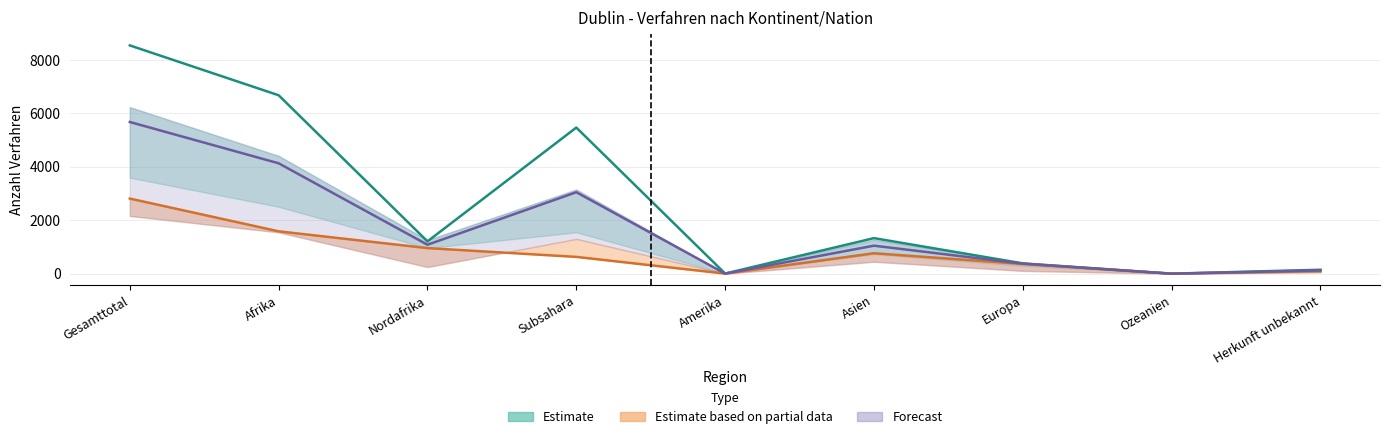

What is the difference between the second highest and minimum values in the Total Out Erledigungen series?

4131.5